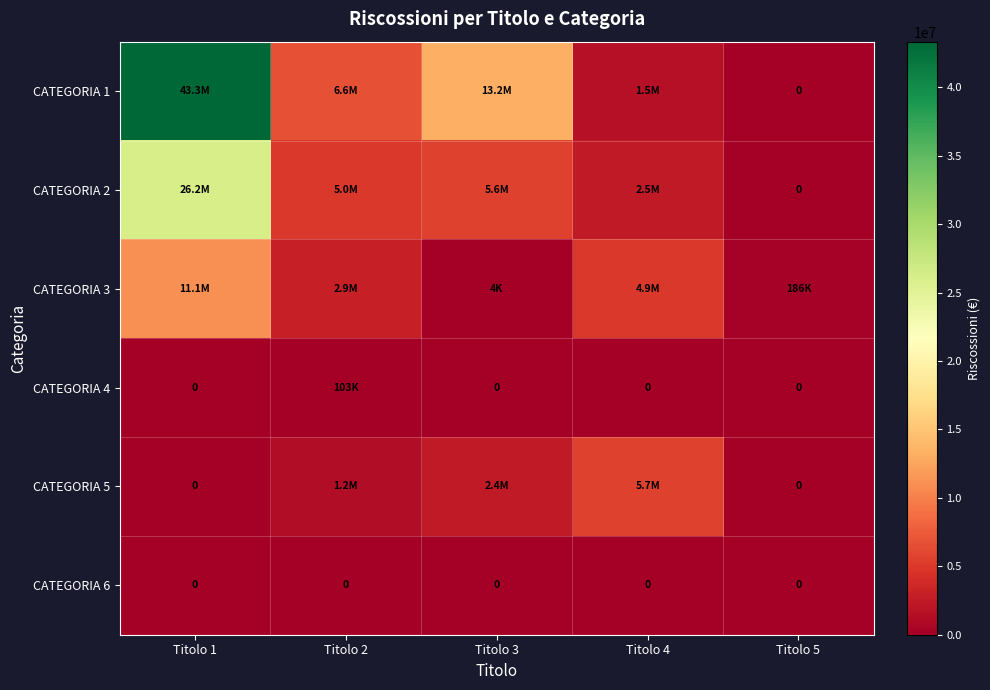

The value of CATEGORIA 4 at Titolo 3 is -70785.1. True or false?

False